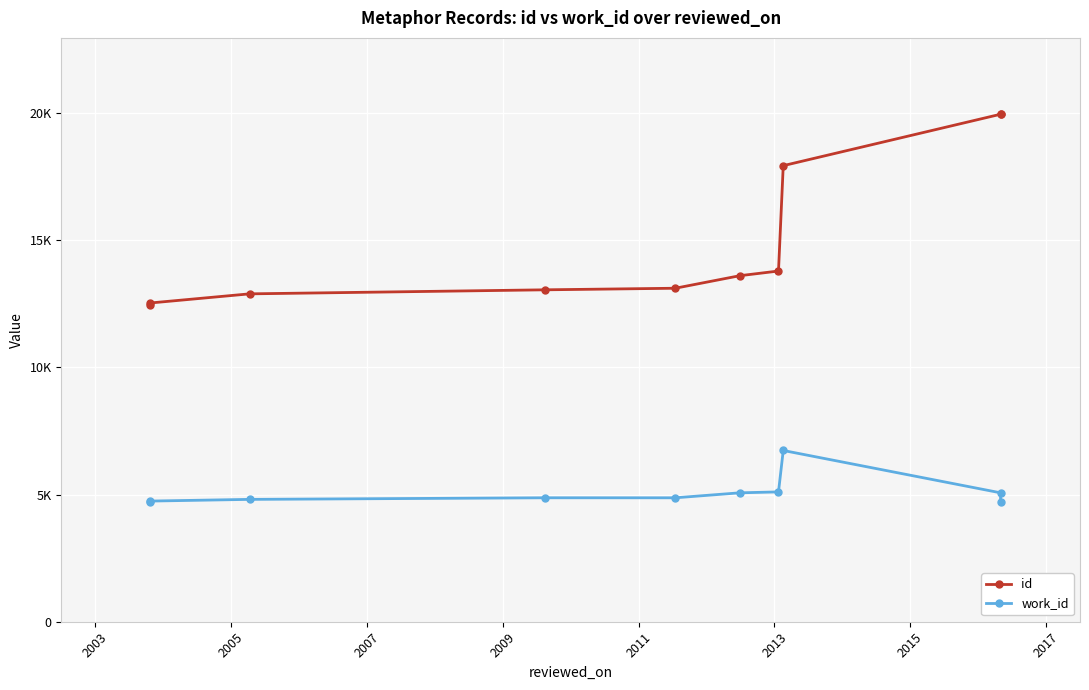

Reading left to right, list all the values displayed in this chart.

id: 12452	12534	12895	13054	13116	13609	13793	17937	19959	19967
work_id: 4718	4745	4812	4875	4874	5070	5106	6735	5070	4718